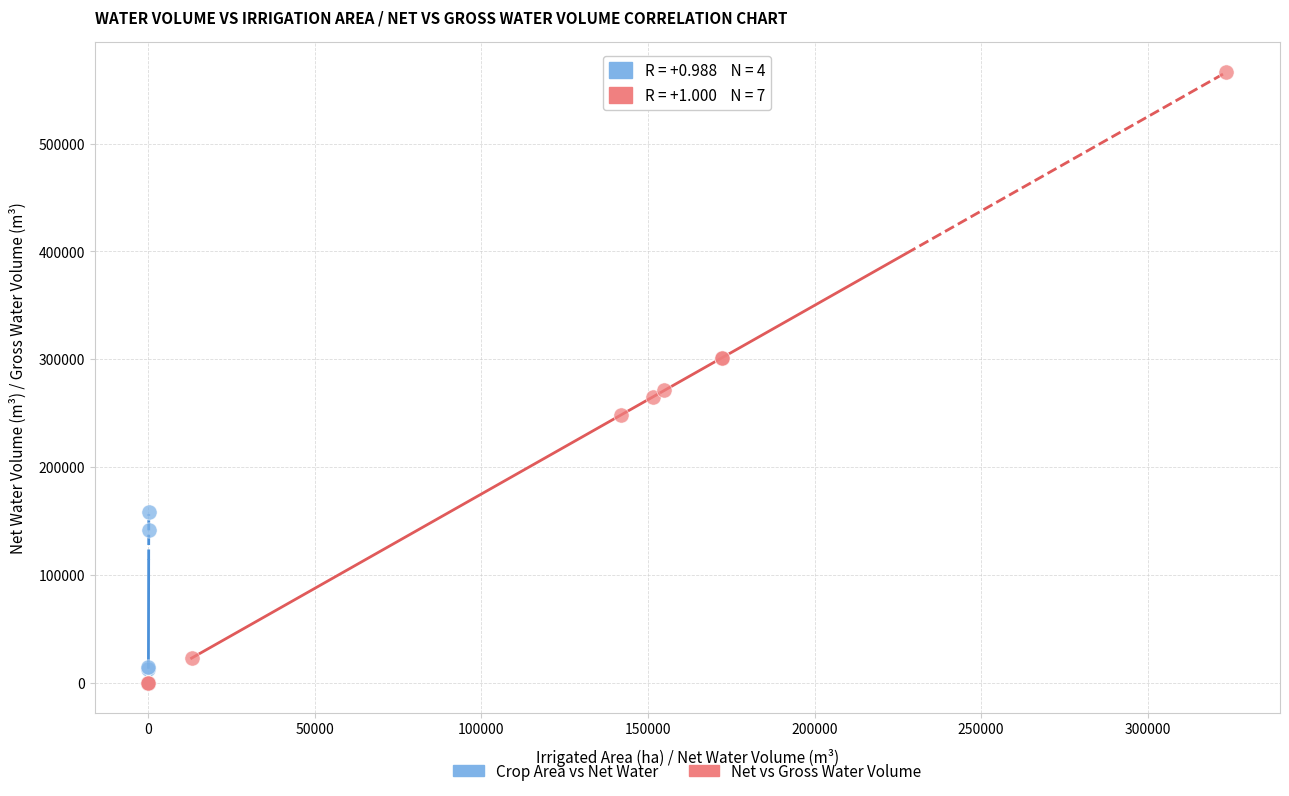

What are all the series names shown in the legend?

Crop Area vs Net Water, Net vs Gross Water Volume